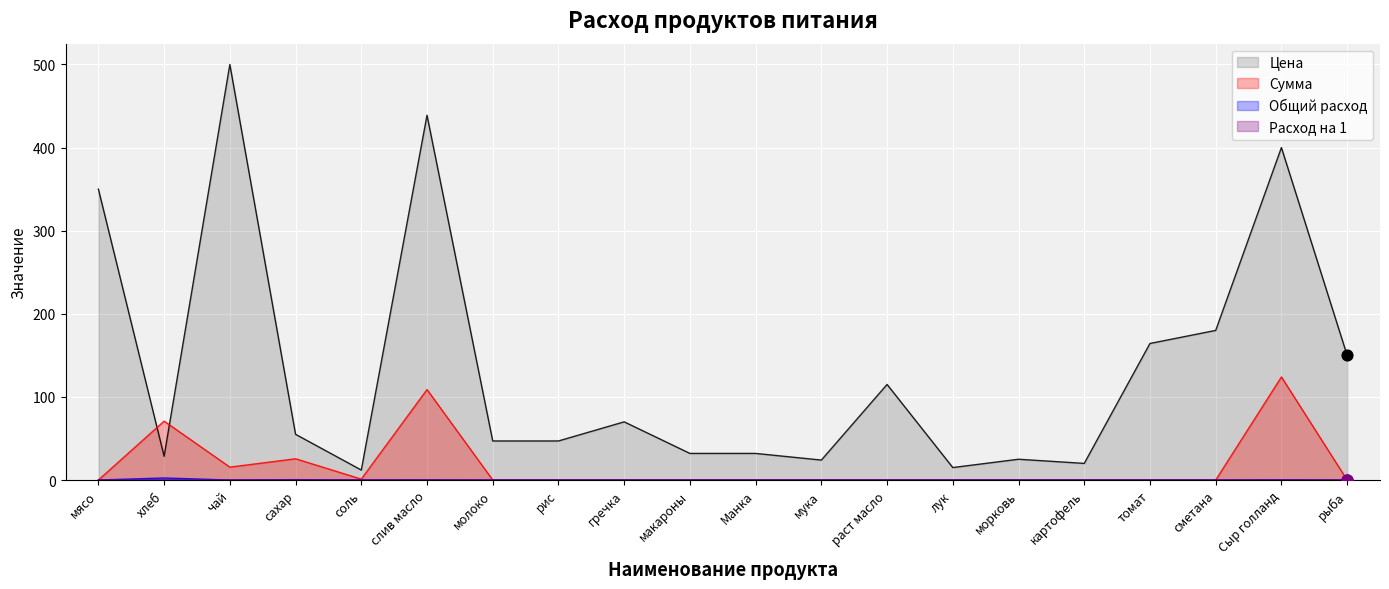

At which category is the sum across all series the highest?

слив масло